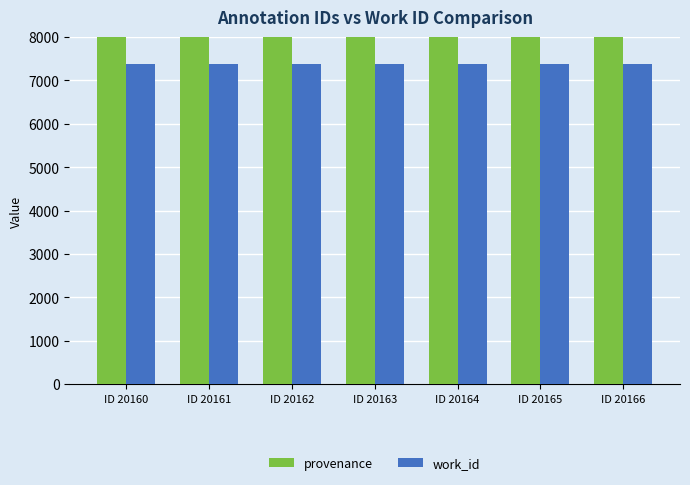

Which label corresponds to the largest value in the chart?

ID 20166